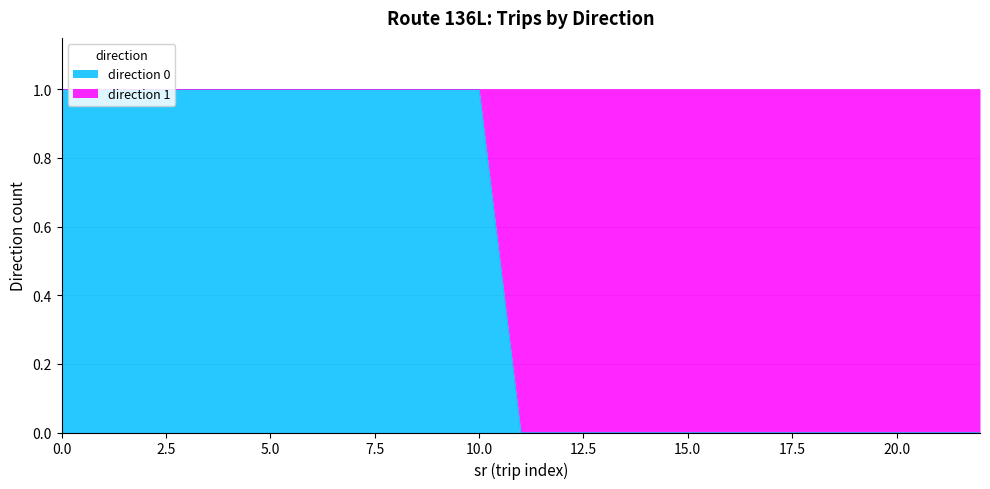

How many positive values are there?

11